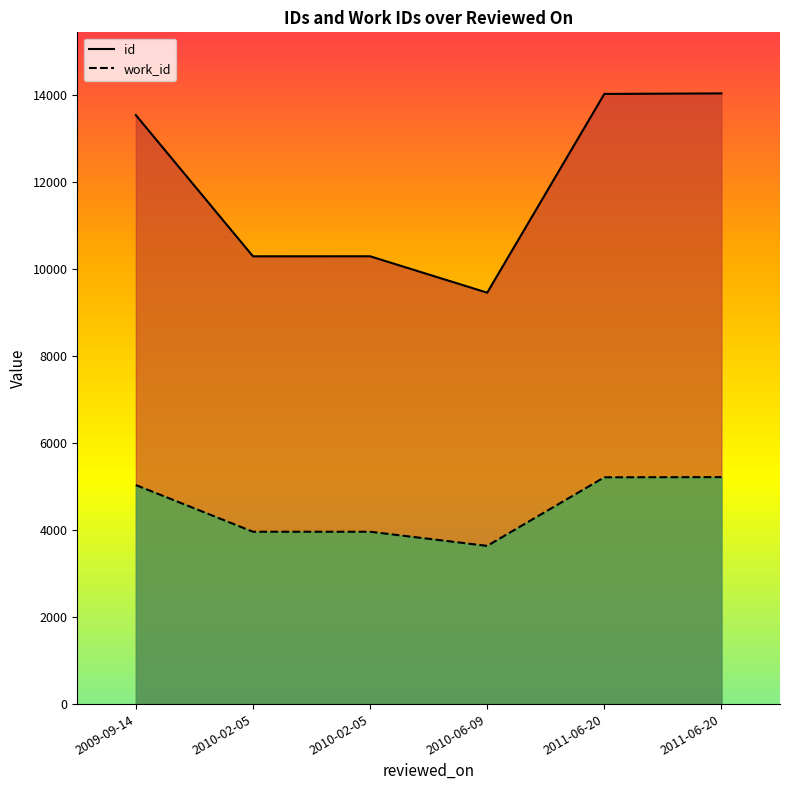

What is the average value of the work_id series?

4506